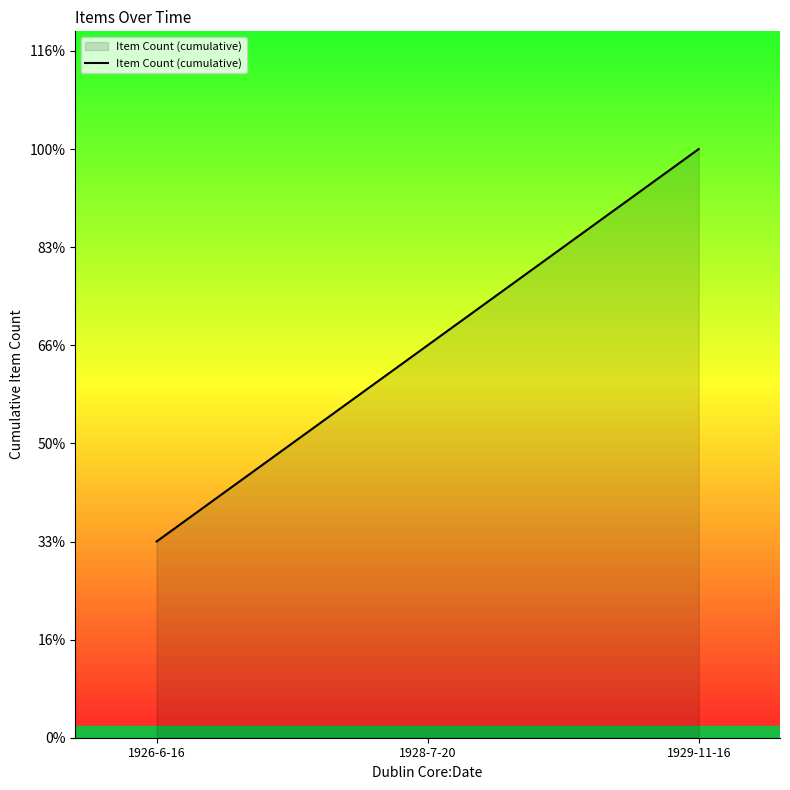

Reading right to left, list all the values displayed in this chart.

3	2	1